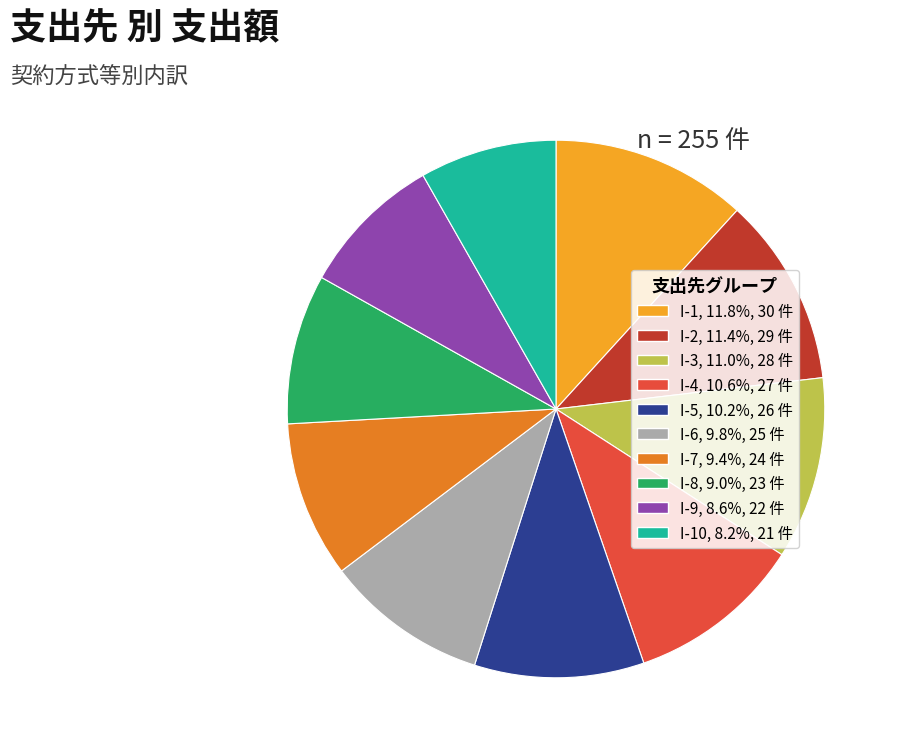

Count the number of slices in the pie.

10